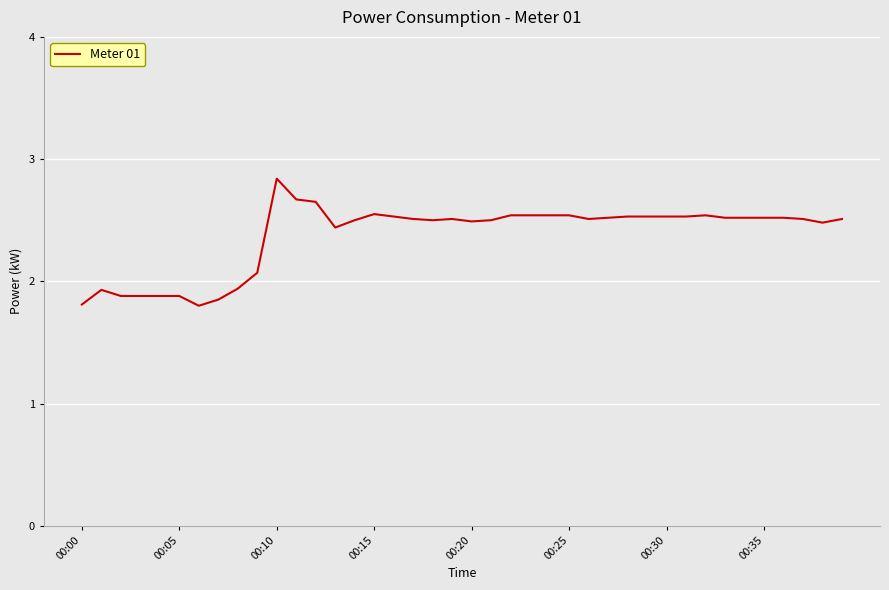

What is the minimum value shown in the chart?

1.8